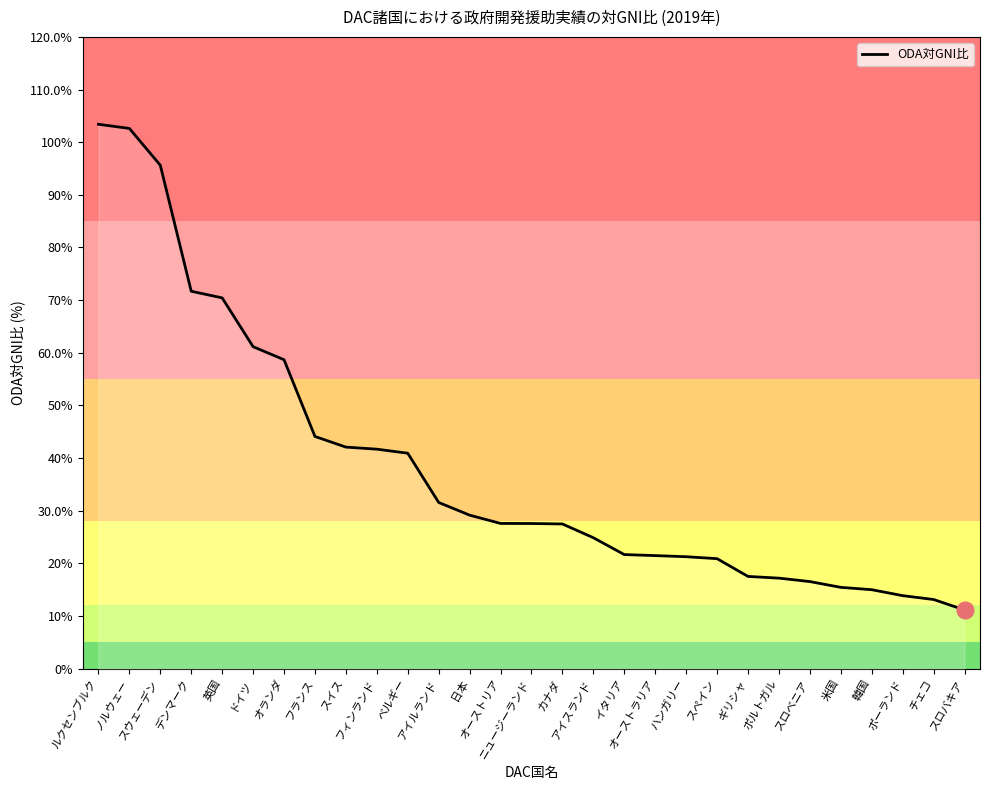

Rank the categories by value from lowest to highest.

スロバキア, チェコ, ポーランド, 韓国, 米国, スロベニア, ポルトガル, ギリシャ, スペイン, ハンガリー, オーストラリア, イタリア, アイスランド, カナダ, ニュージーランド, オーストリア, 日本, アイルランド, ベルギー, フィンランド, スイス, フランス, オランダ, ドイツ, 英国, デンマーク, スウェーデン, ノルウェー, ルクセンブルク